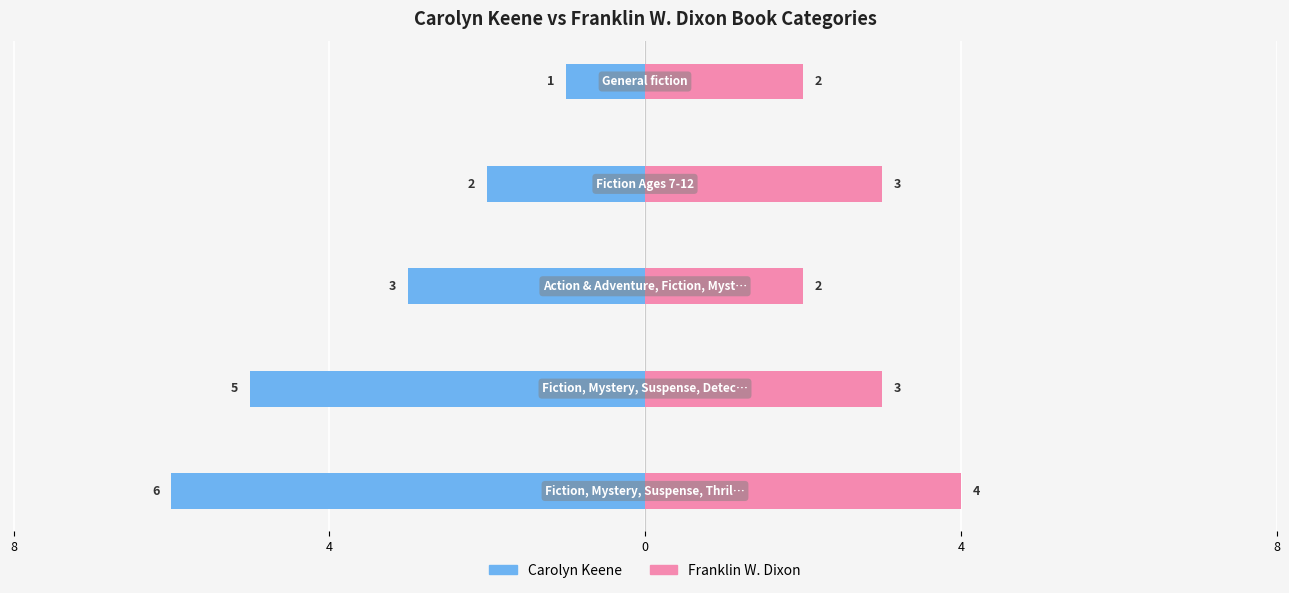

Count the number of categories in the chart.

5